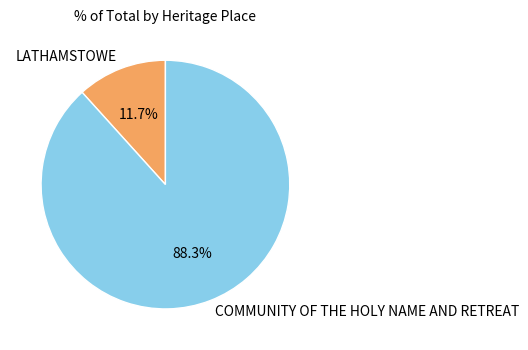

Between COMMUNITY OF THE HOLY NAME AND RETREAT and LATHAMSTOWE, which is larger?

COMMUNITY OF THE HOLY NAME AND RETREAT